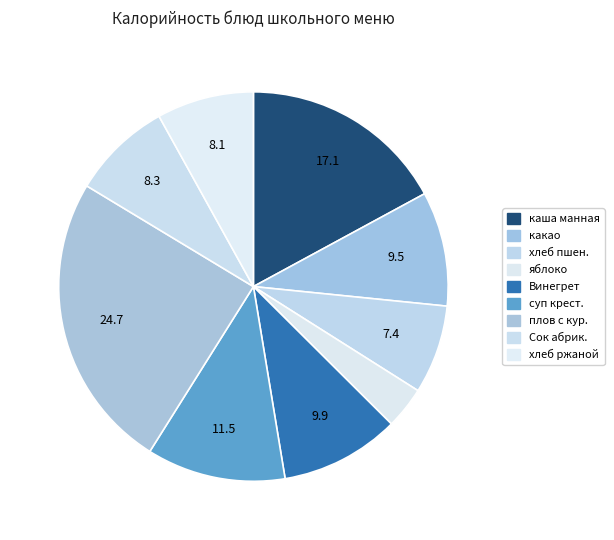

Which slice is the largest?

плов с кур.